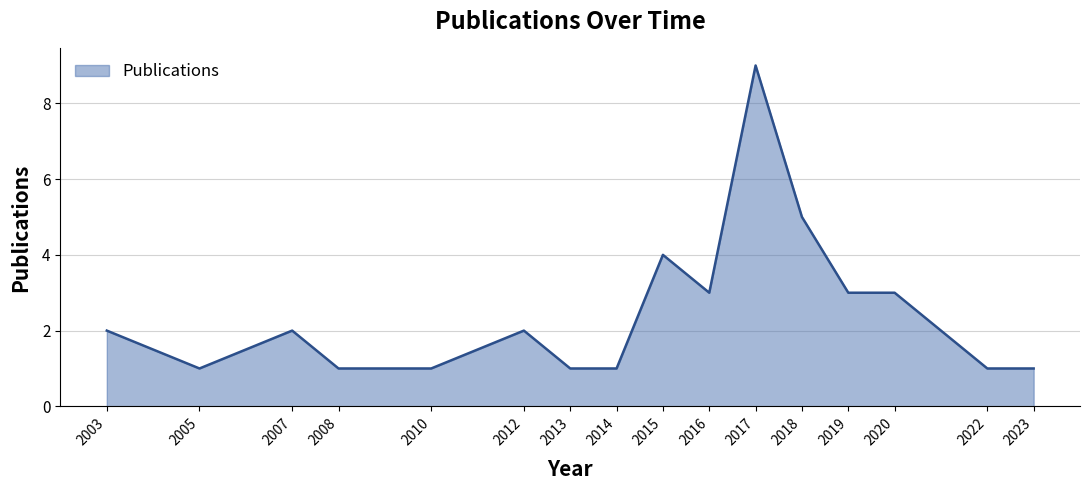

What is the difference between the values at 2020 and 2018?

2